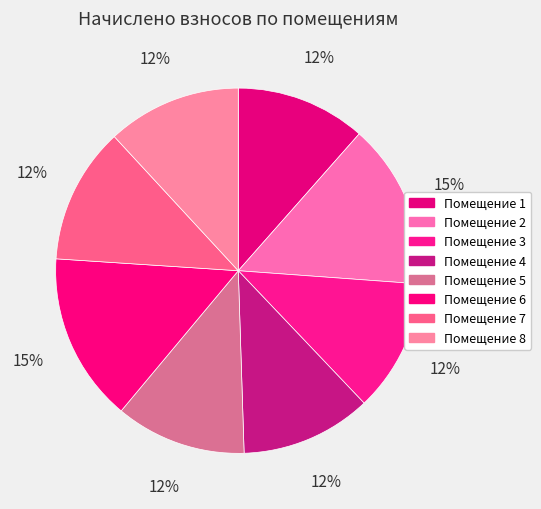

Does any single category account for the majority?

No